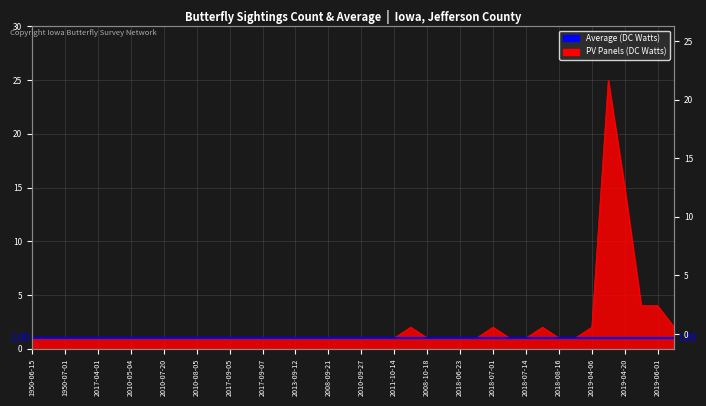

Which category has the highest value across all series?

2019-04-17